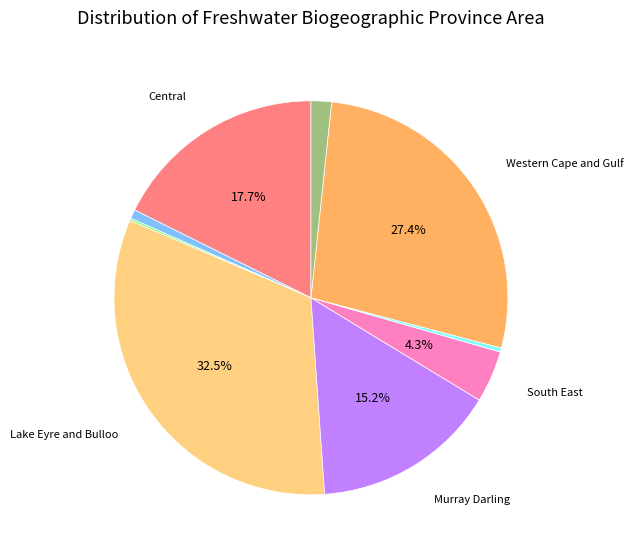

Is there any slice that represents more than half of the pie?

No